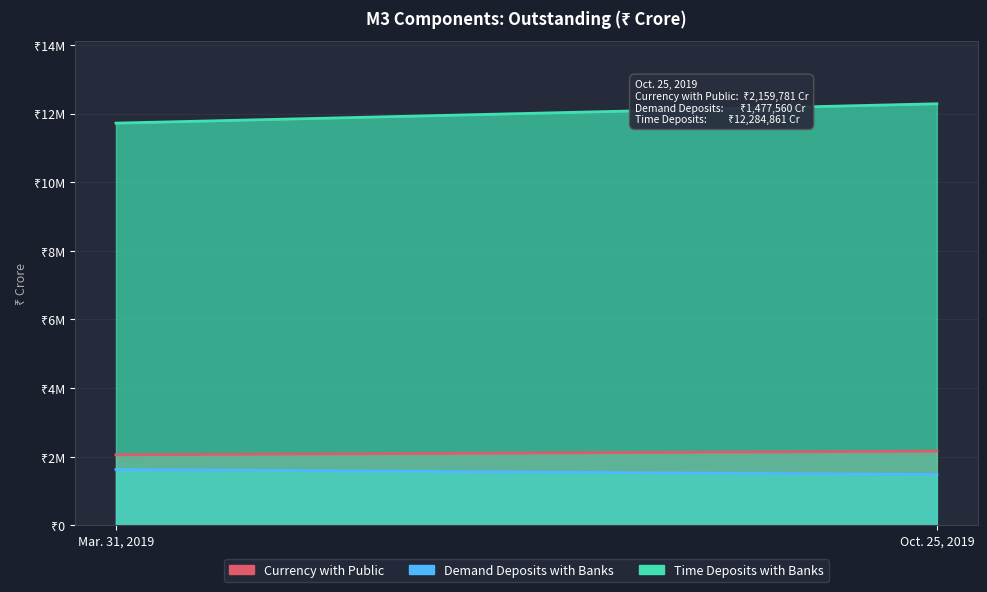

What is the difference between the maximum and minimum values in the Demand Deposits with Banks series?

148749